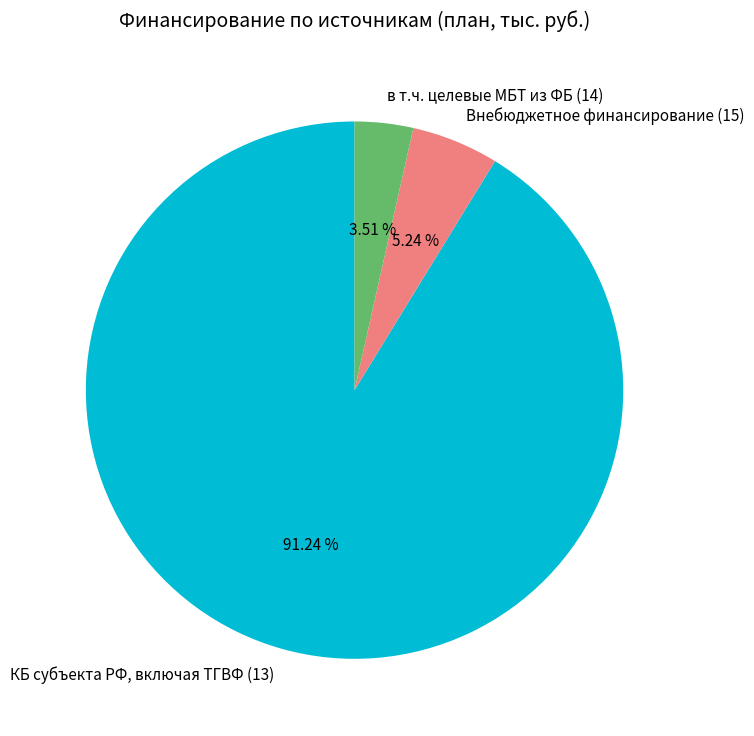

To the nearest percent, what is the difference between the КБ субъекта РФ, включая ТГВФ (13) and в т.ч. целевые МБТ из ФБ (14) slice percentages?

88%